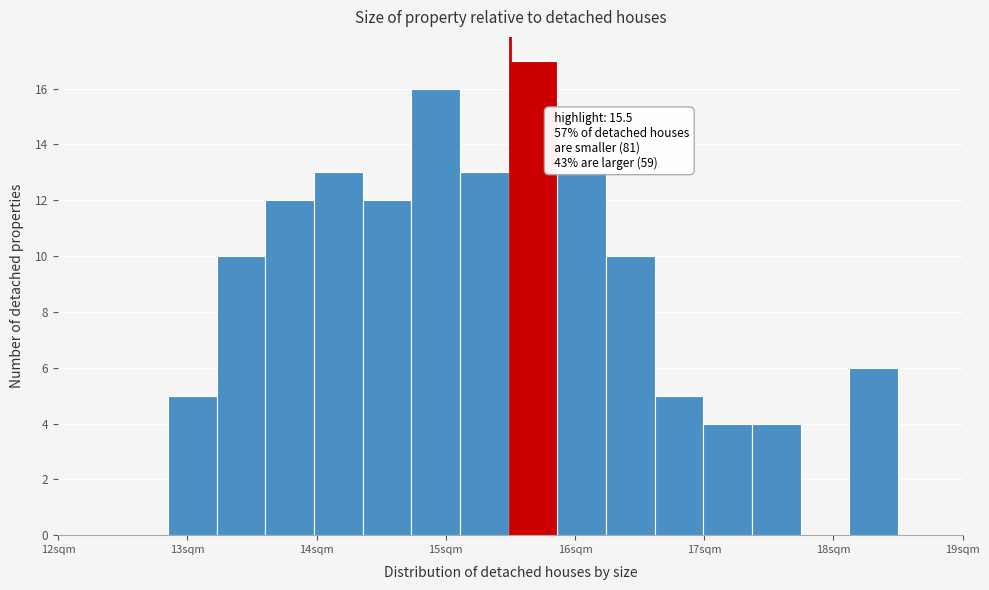

Read against the x-axis, roughly where is the centre of the tallest bar?

15.7